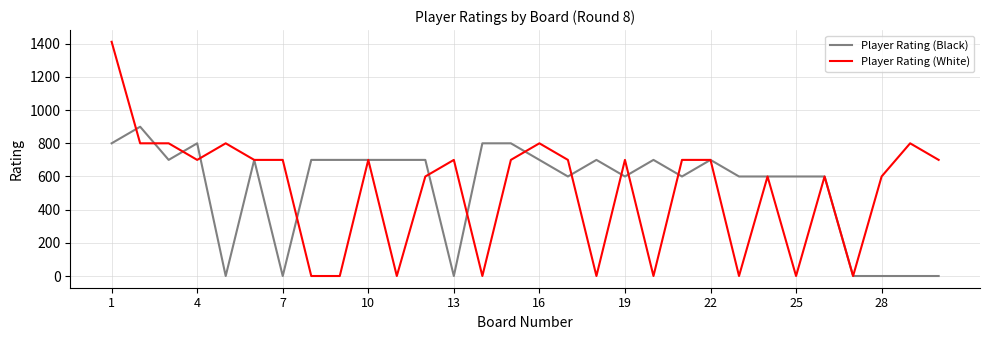

What is the average value of the Player Rating (White) series?

517